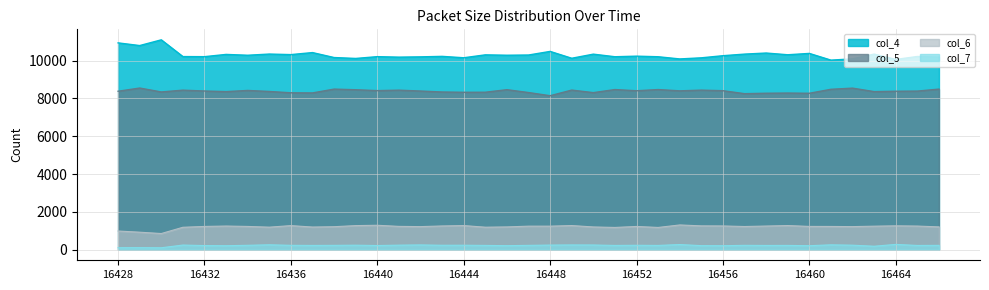

The col_7 series shows 94 at 16456. True or false?

False